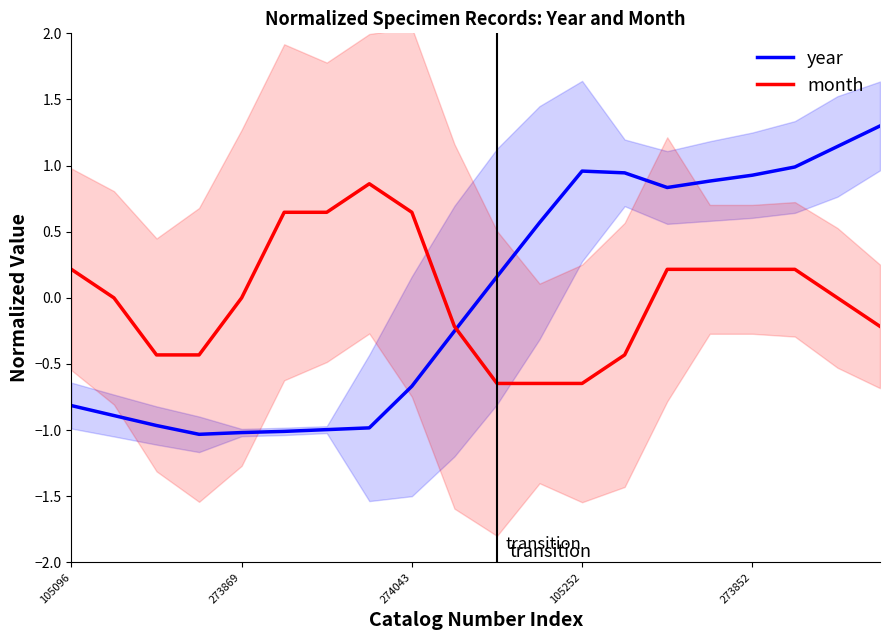

How many negative values does the year series have?

10